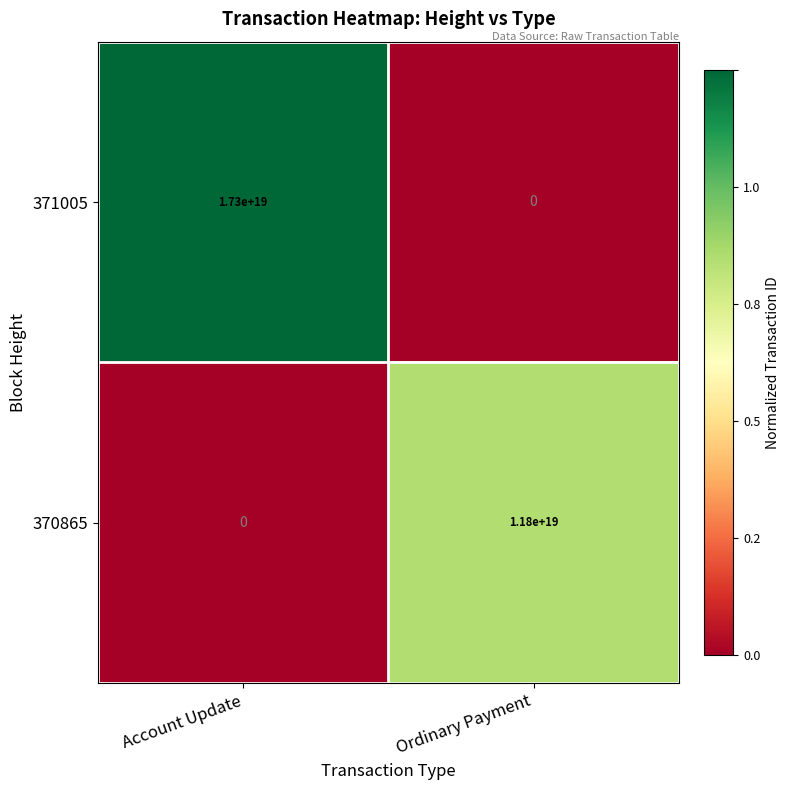

Rank the series at Account Update from lowest to highest value.

370865, 371005